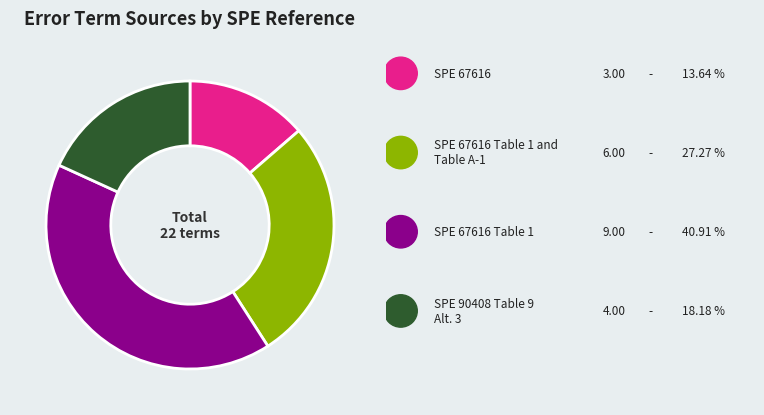

Does any single category account for the majority?

No